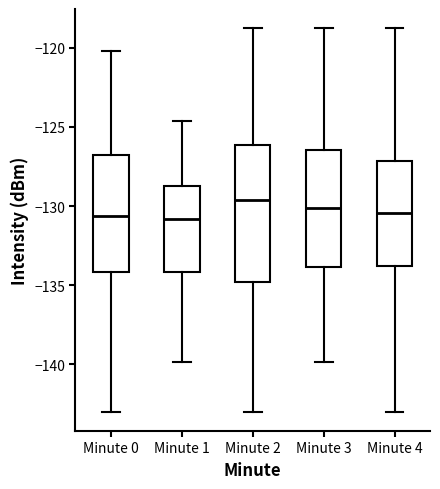

Where does the upper whisker of the box for Minute 1 end on the y-axis? The values are not printed on the chart, so give them approximately, as read against the axis.

-124.5